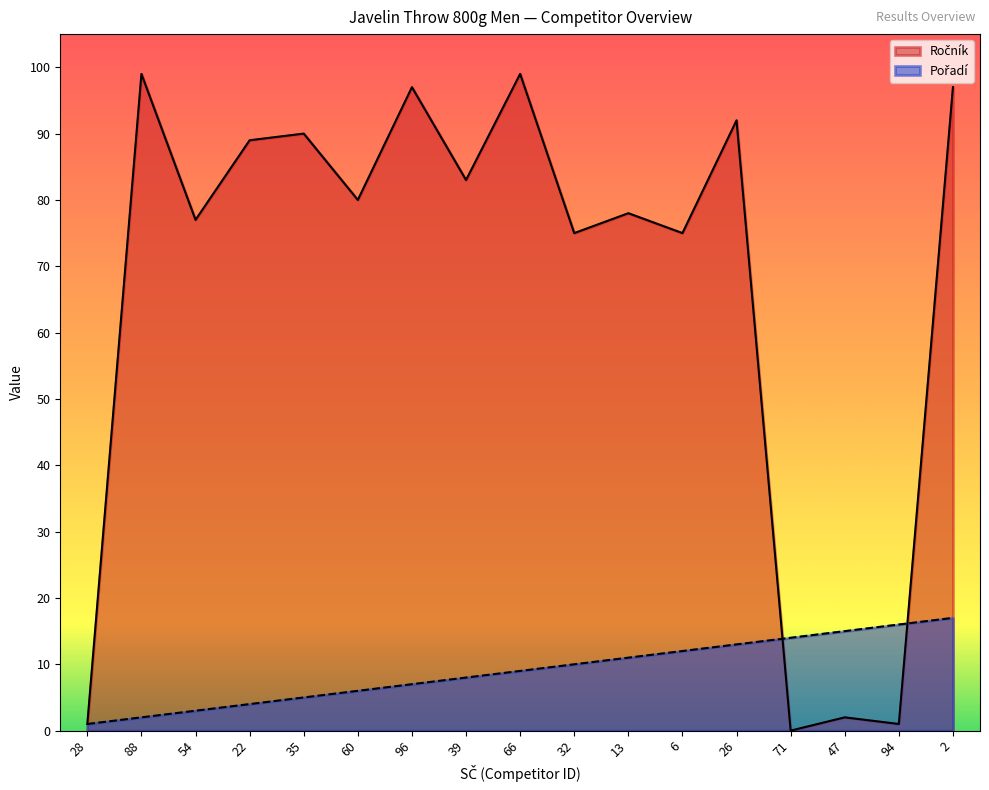

What position from the right is 6?

6